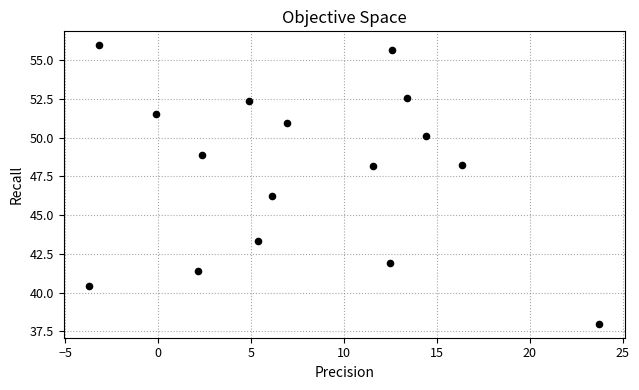

What is the range of Y values (max minus min)?

18.0